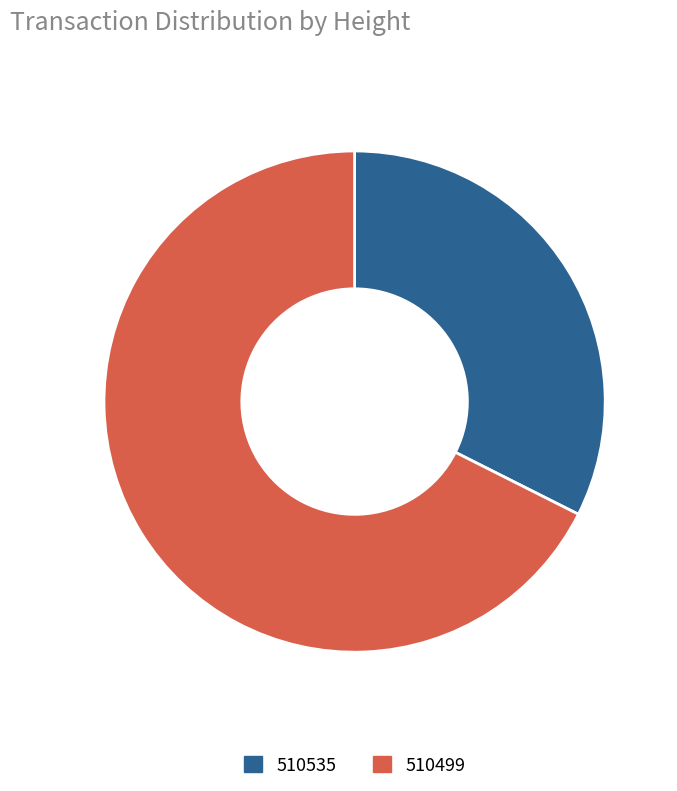

Is it true that 510535 is 32% of the pie?

True